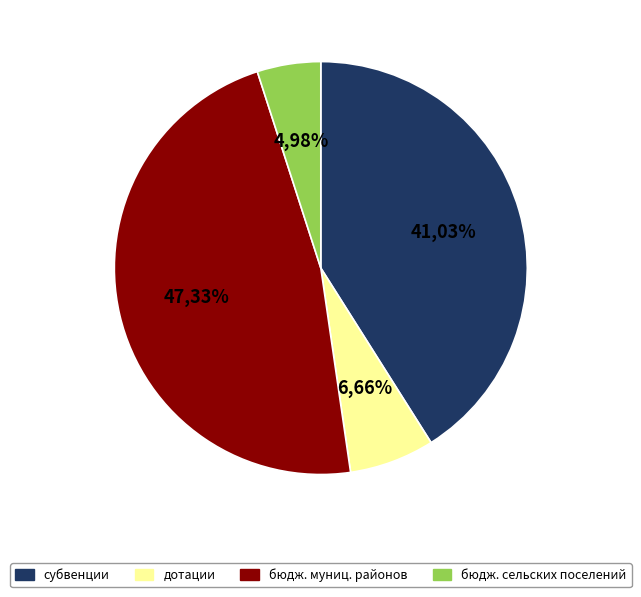

Which category has the smallest portion of the pie?

бюджеты сельских поселений